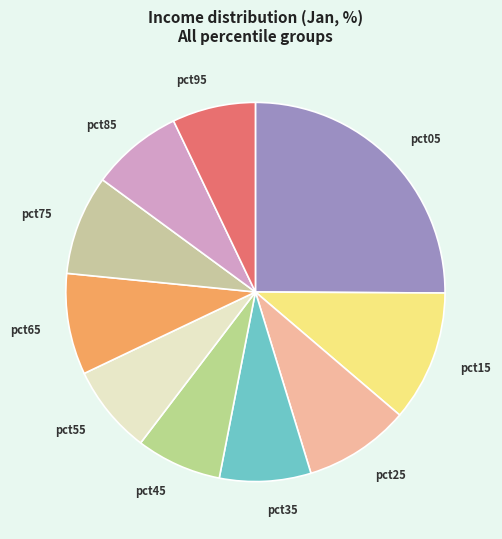

Between pct45 and pct15, which is larger?

pct15